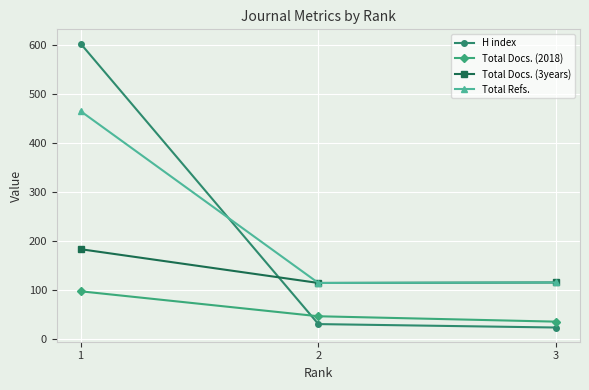

Which category has the lowest value across all series?

3